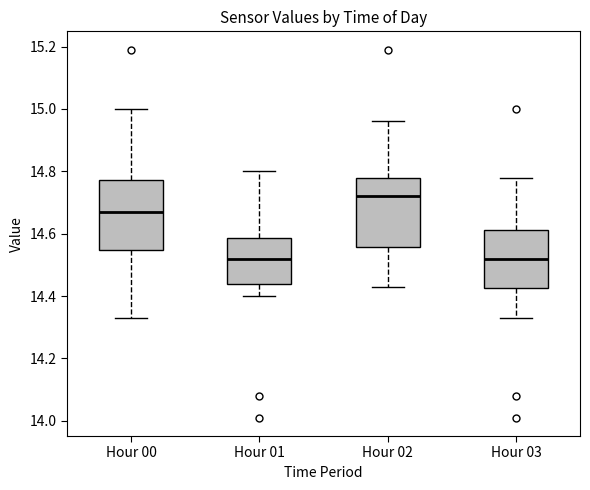

Reading left to right, read every box against the y-axis: the position of its median line, the range the box covers, and the ends of its whiskers. The values are not printed on the chart, so give them approximately, as read against the axis.

Hour 00: median 14.68, box 14.54 to 14.78, whiskers 14.34 to 15.00
Hour 01: median 14.52, box 14.44 to 14.58, whiskers 14.40 to 14.80
Hour 02: median 14.72, box 14.56 to 14.78, whiskers 14.44 to 14.96
Hour 03: median 14.52, box 14.42 to 14.62, whiskers 14.34 to 14.78